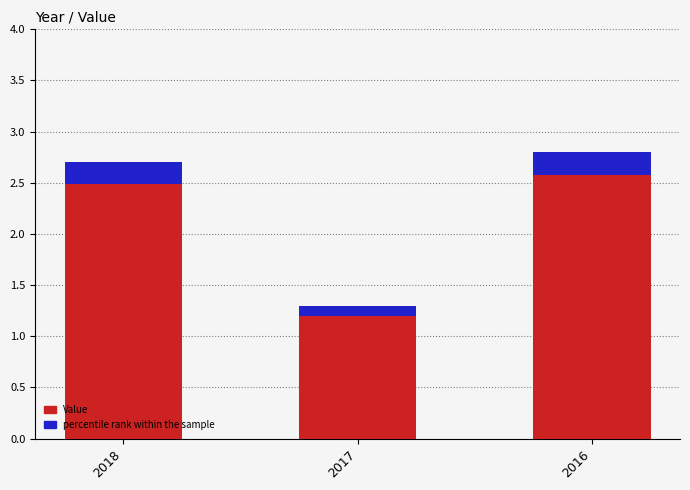

At which category is the sum across all series the highest?

2016